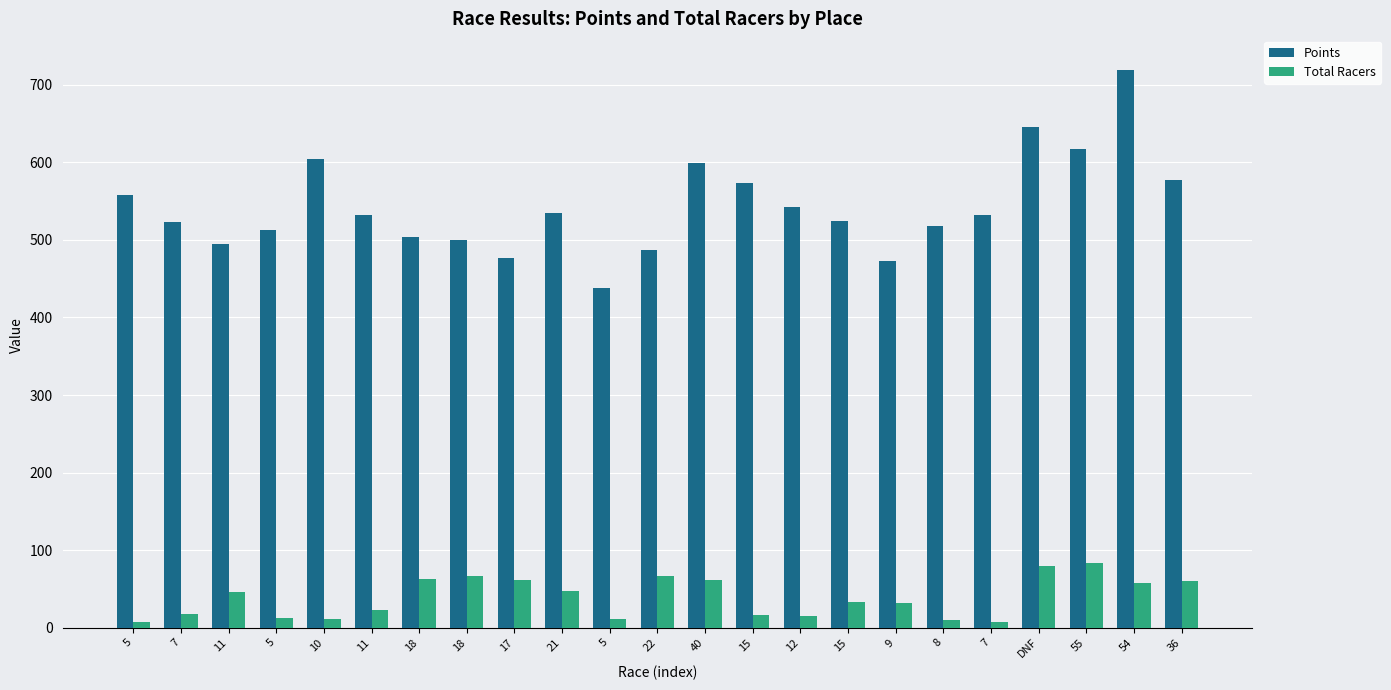

Are the bars grouped side by side (vs. stacked)?

Yes